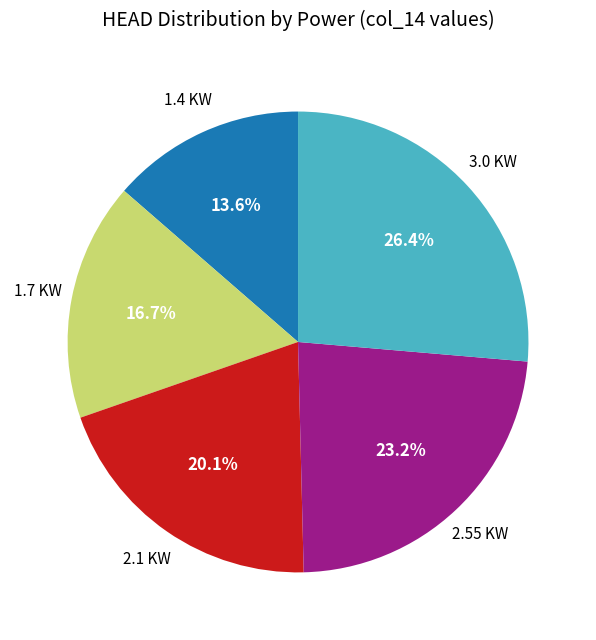

Does any single category account for the majority?

No